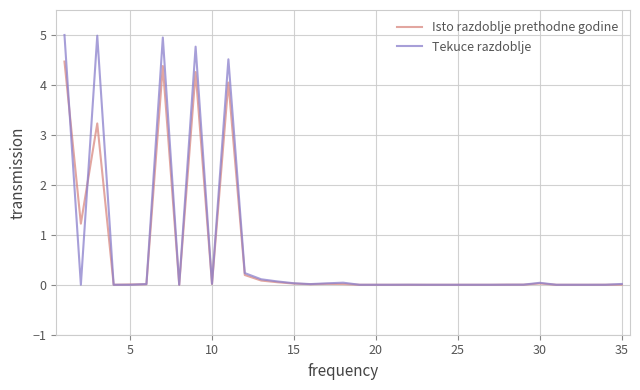

List the series in order of their peak value, lowest first.

Isto razdoblje prethodne godine, Tekuce razdoblje